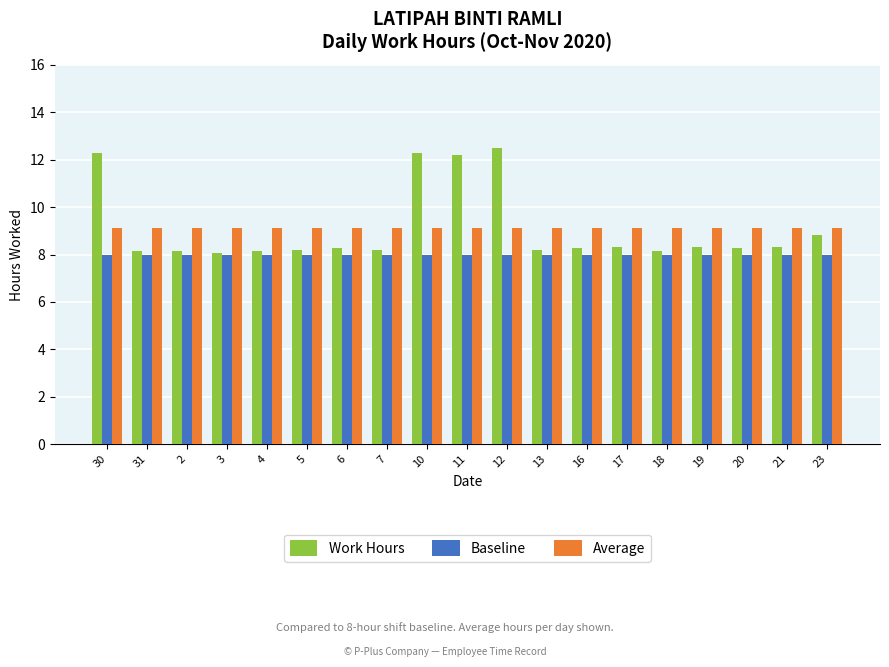

What is the label of the 2nd bar from the right?

21